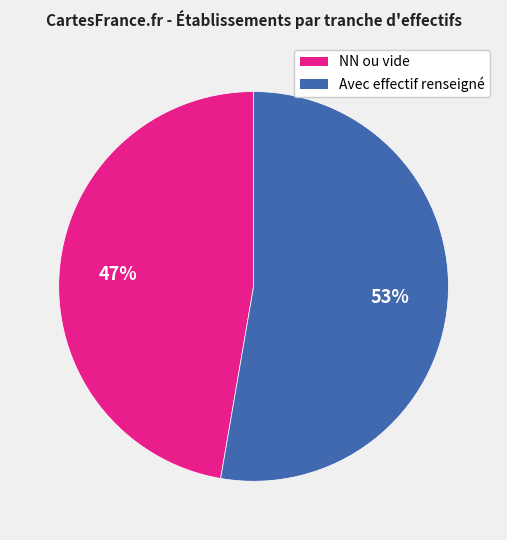

To the nearest percent, what is the average slice percentage?

50%